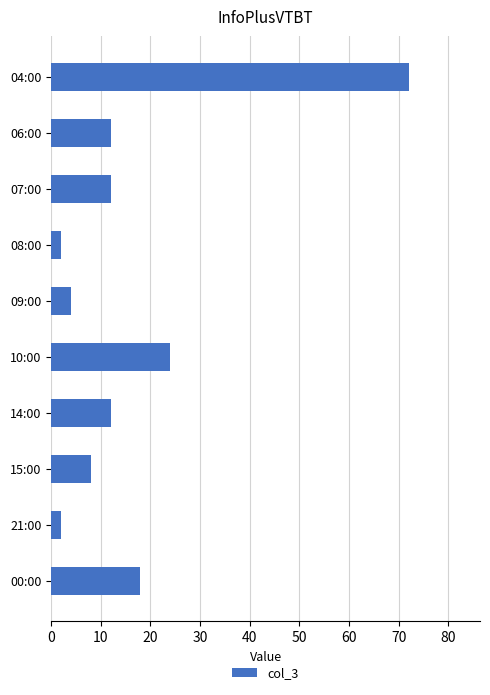

Reading top to bottom, list all the values displayed in this chart.

04:00=72	06:00=12	07:00=12	08:00=2	09:00=4	10:00=24	14:00=12	15:00=8	21:00=2	00:00=18